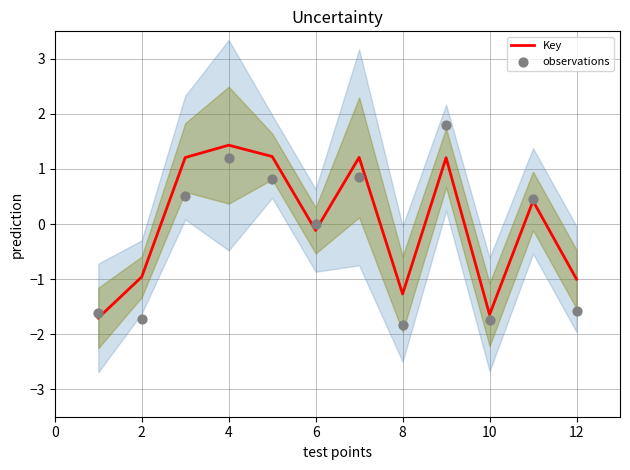

Which series has the widest spread of Y values?

observations